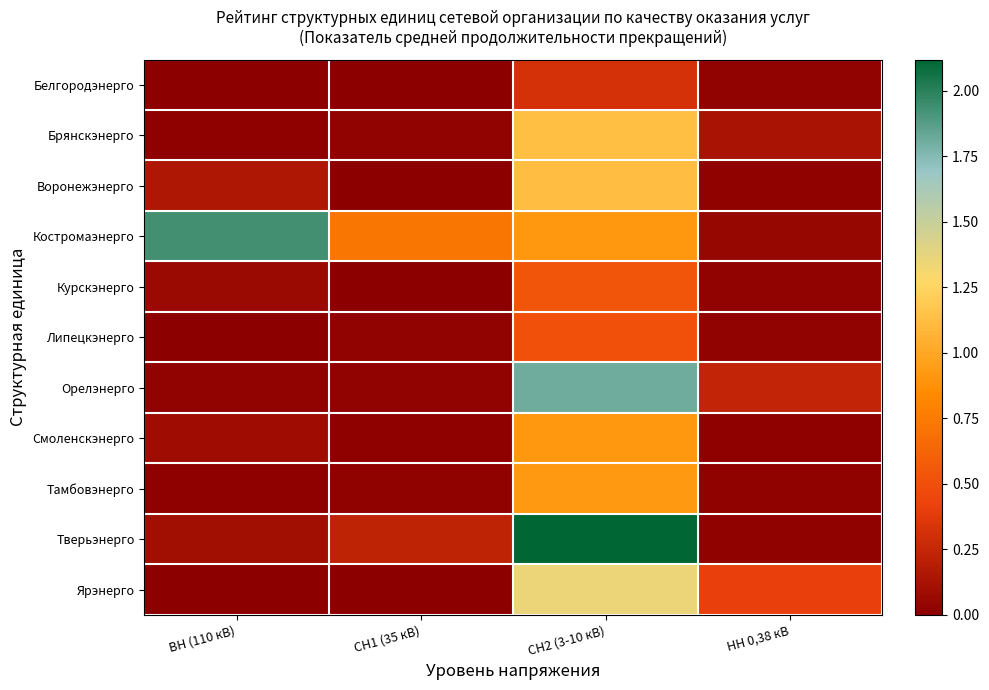

At which category does the chart reach its minimum across all series?

ВН (110 кВ)